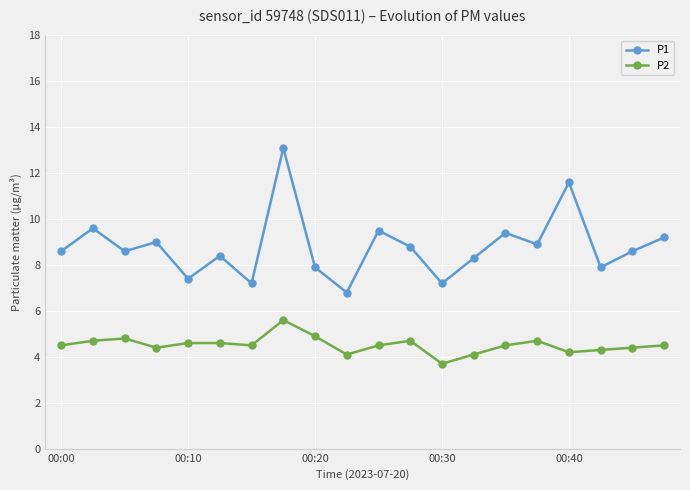

What is the value of the P1 point at the 16th from the left?

8.9